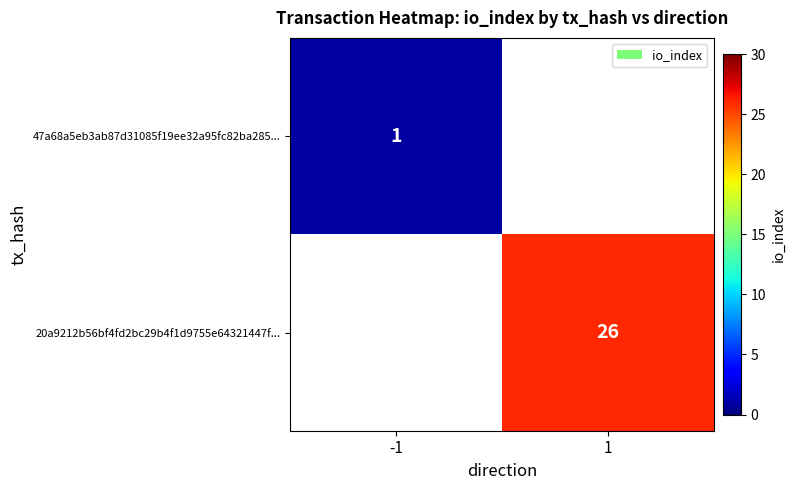

Which category has the highest value across all series?

1